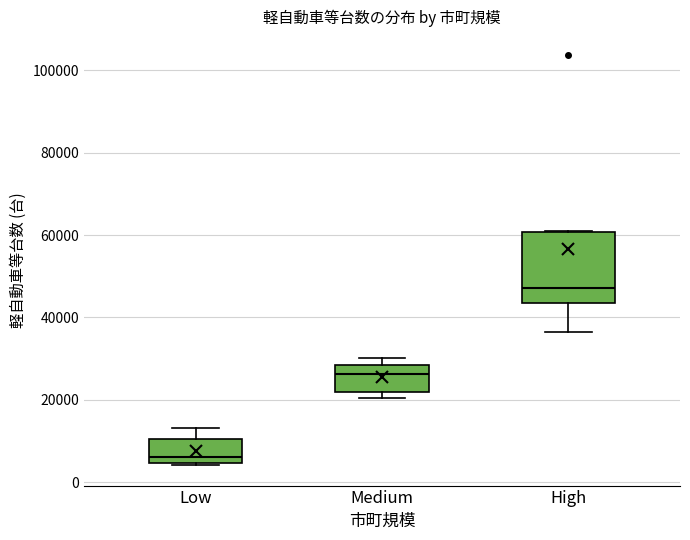

Which box's median line is the lowest?

Low